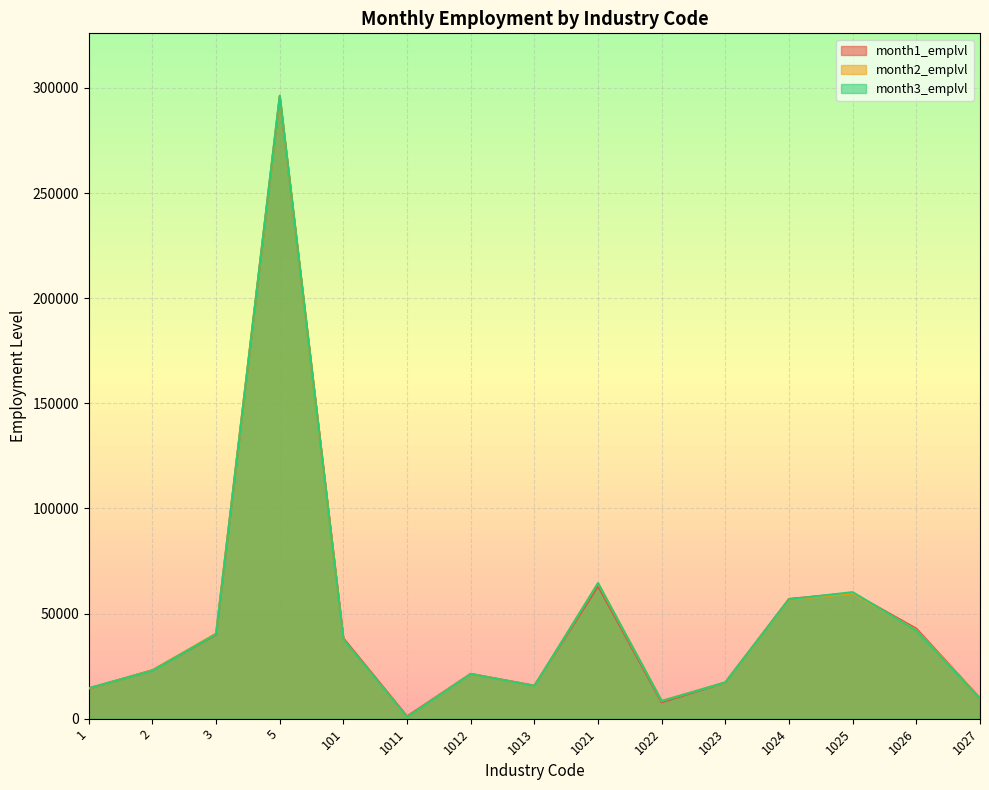

Where do month3_emplvl and month2_emplvl first cross each other?

1 and 2